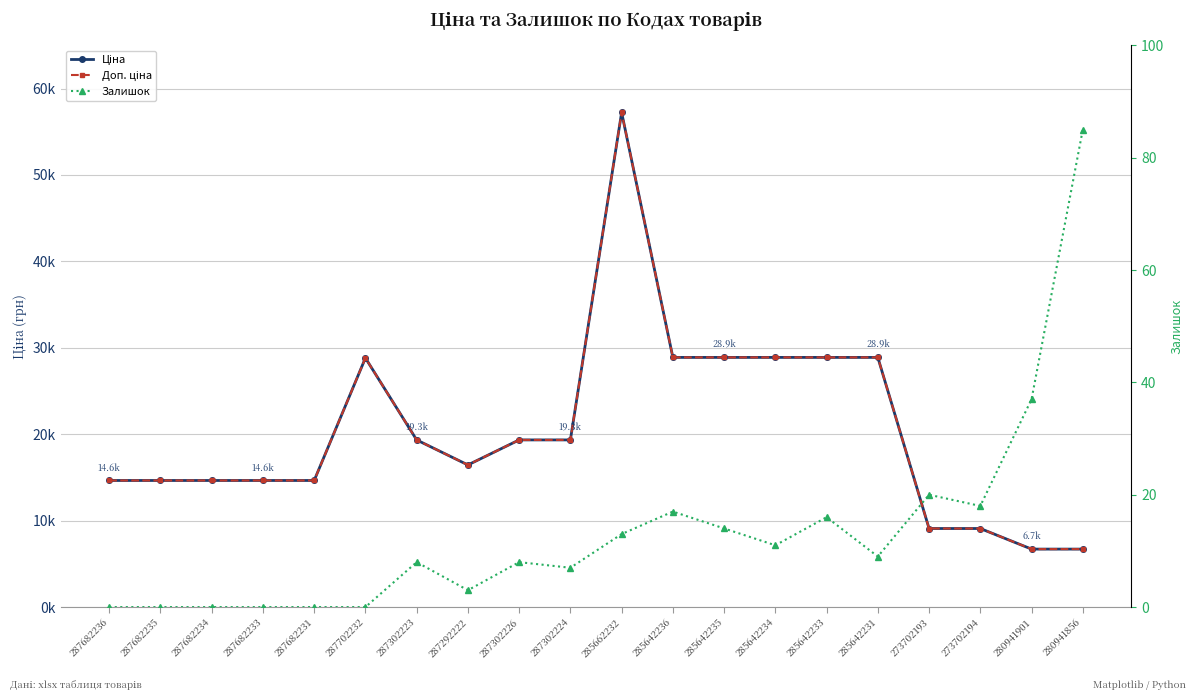

True or false: Залишок and Ціна cross at least once.

False